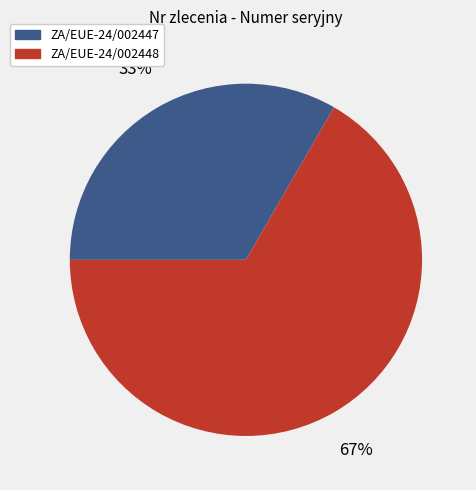

Is there any slice that represents more than half of the pie?

Yes